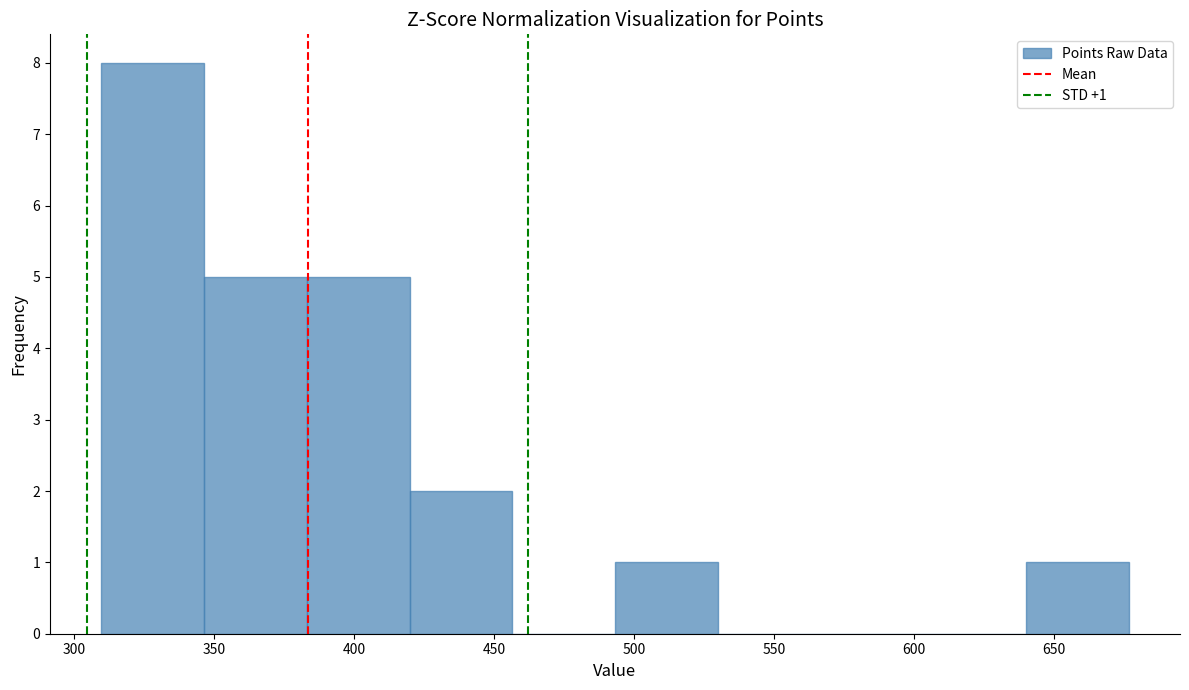

Which range on the x-axis has the tallest bar?

310 to 345